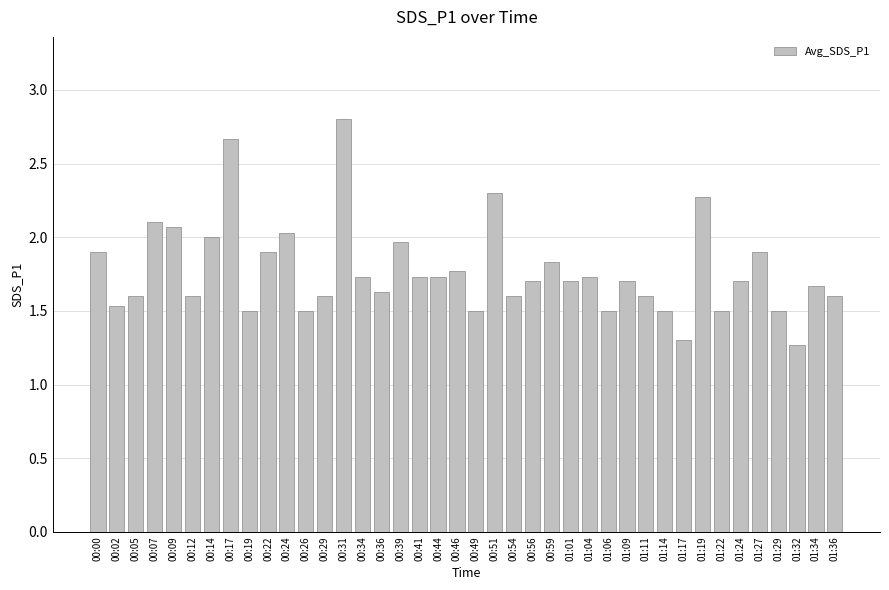

The value at 01:29 is 1.5. True or false?

True